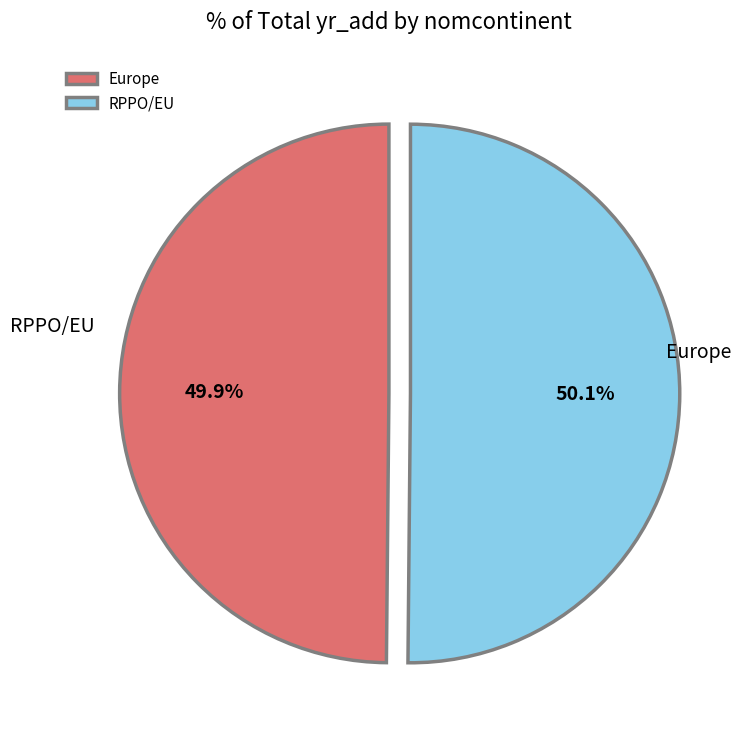

What is the smallest slice in the pie chart?

Europe